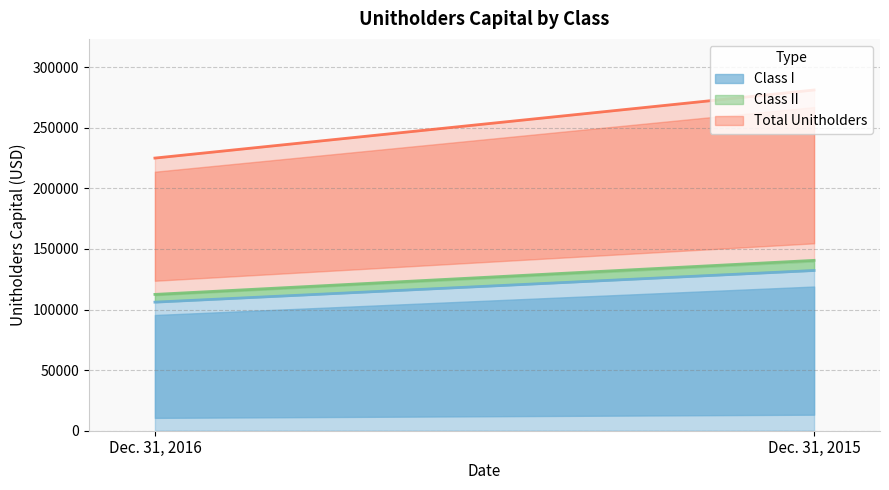

What is the difference between the Total Unitholders values at Dec. 31, 2015 and Dec. 31, 2016?

28089.2